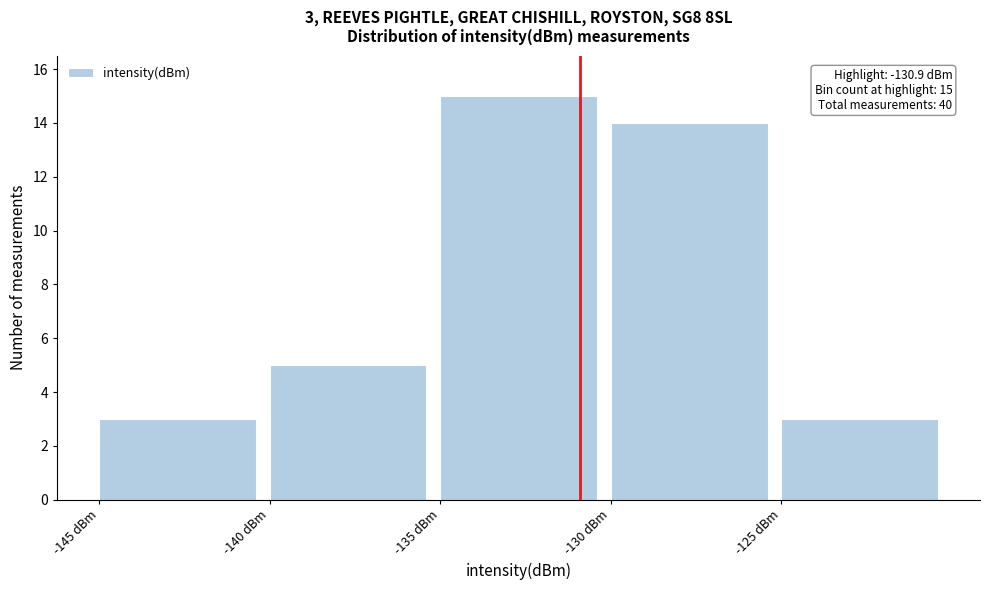

Over which range of the x-axis is the bar tallest?

-135 to -130